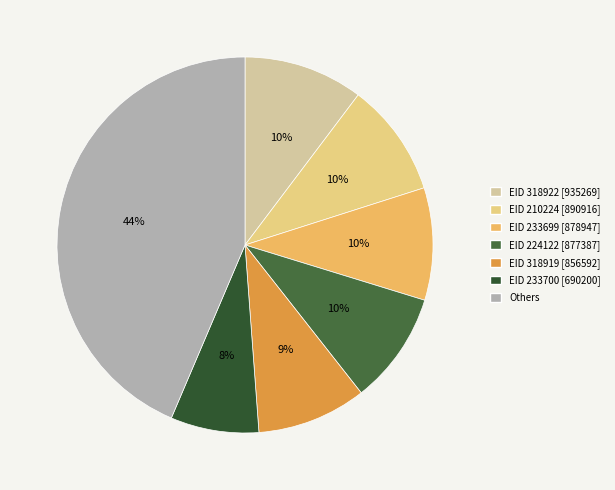

How many slices are in this pie chart?

7